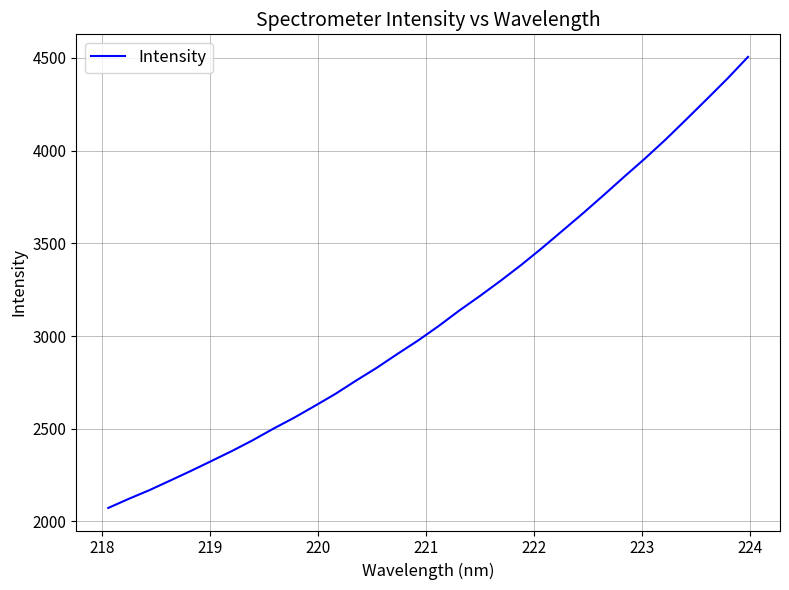

What is the greatest value displayed?

4505.3